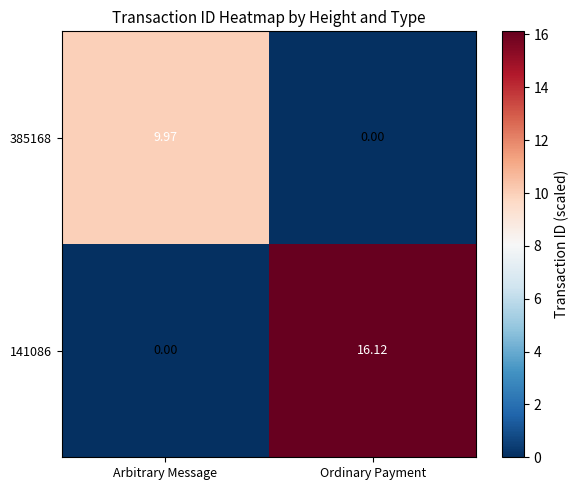

Rank the series by their average value, from highest to lowest.

141086, 385168